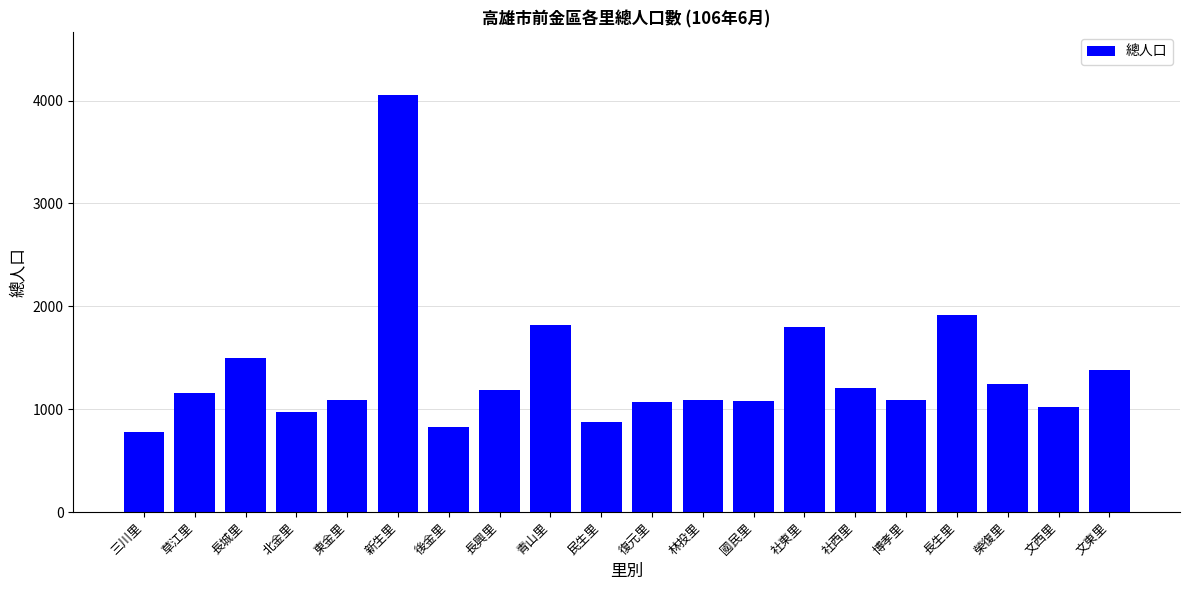

What is the label of the 7th bar from the left?

後金里